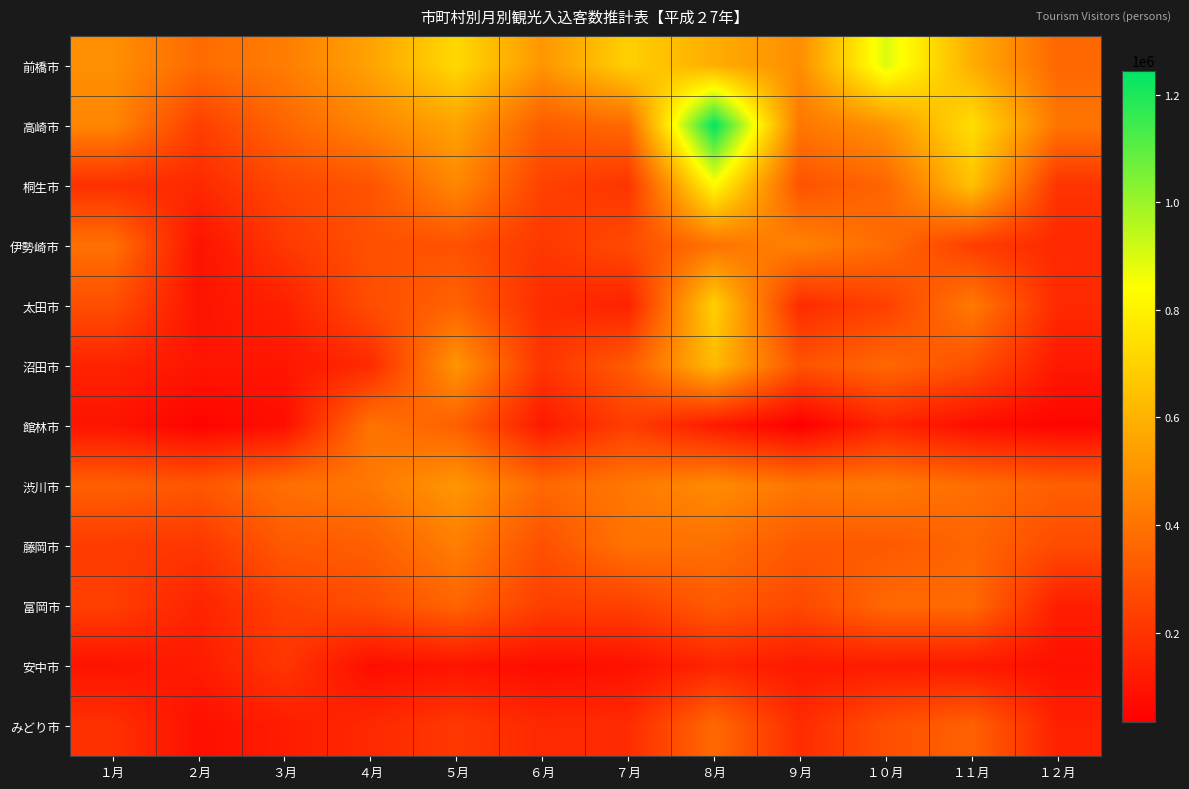

What is the difference between the highest and lowest values at １１月?

657700